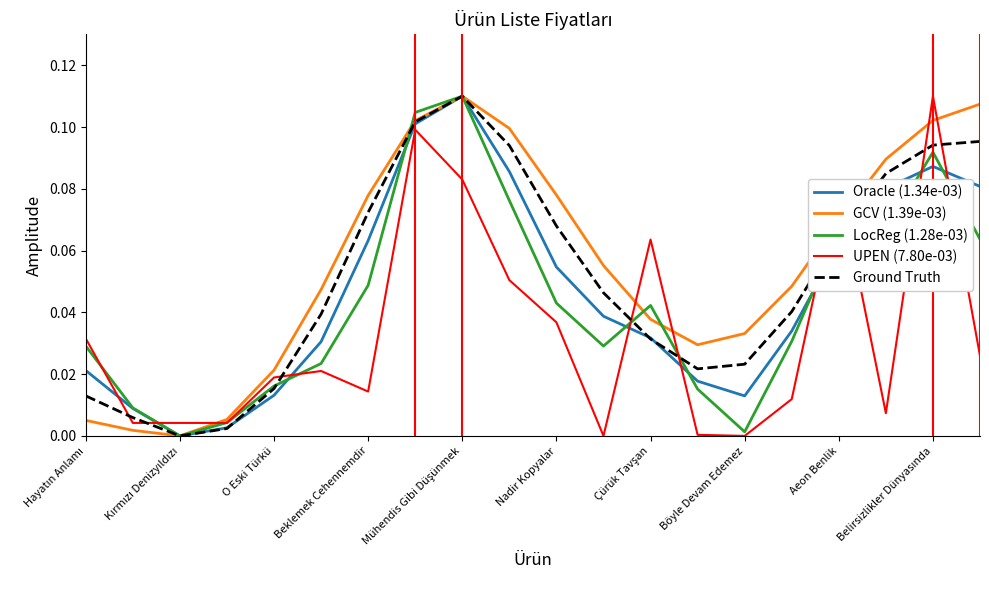

True or false: Oracle (1.34e-03) and UPEN (7.80e-03) intersect in this chart.

True